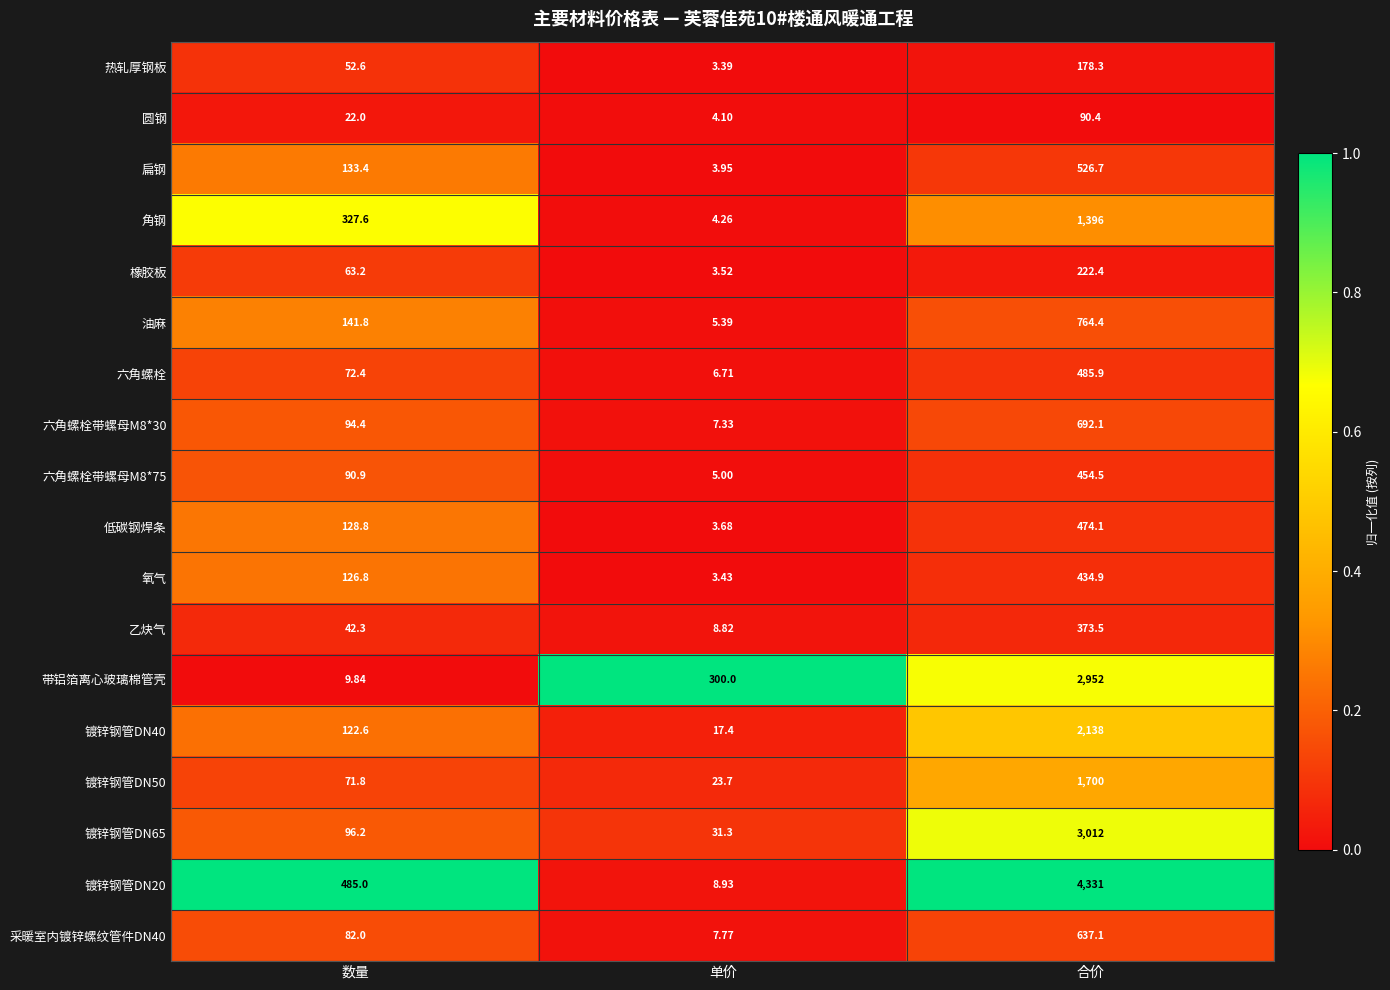

At which category is the sum across all series the highest?

合价